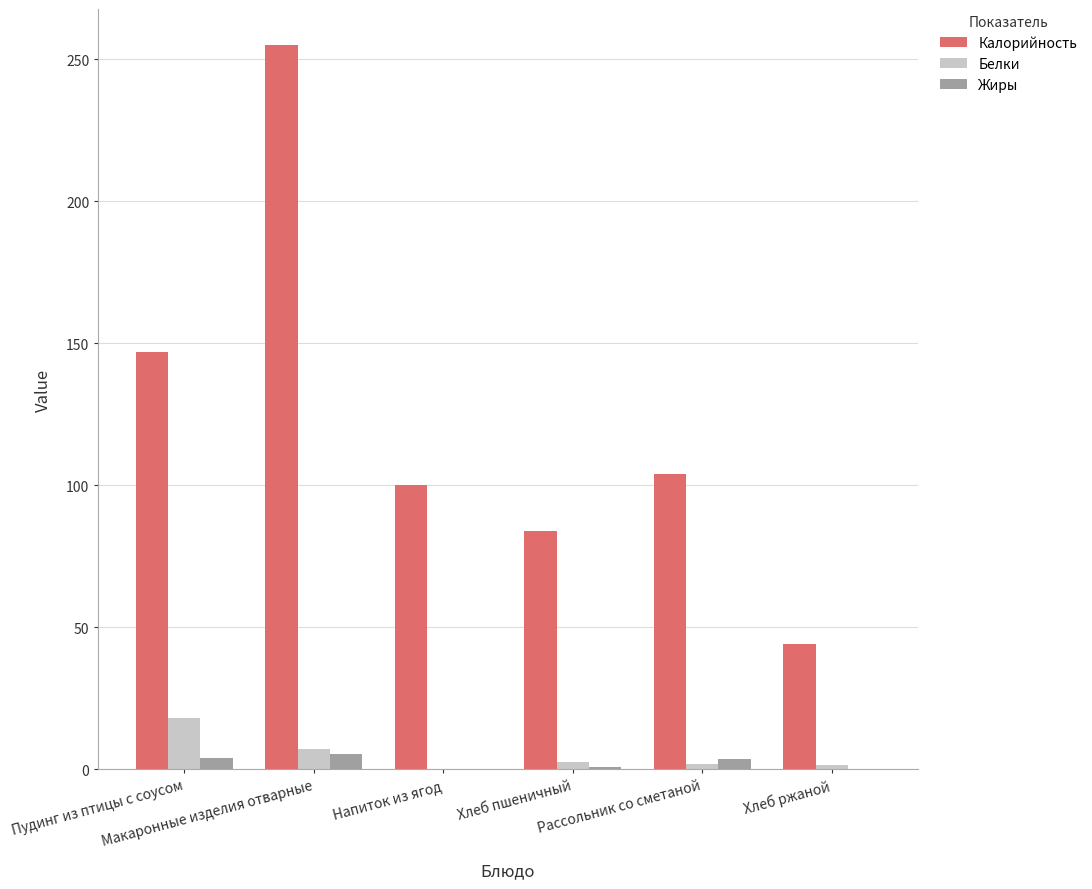

How many groups of bars are there?

6